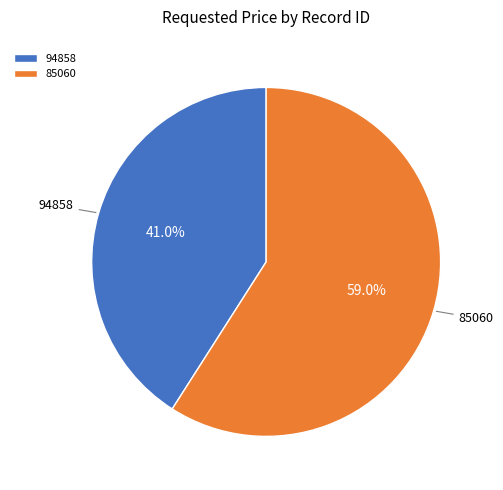

Does 85060 account for over 50% of the chart?

Yes